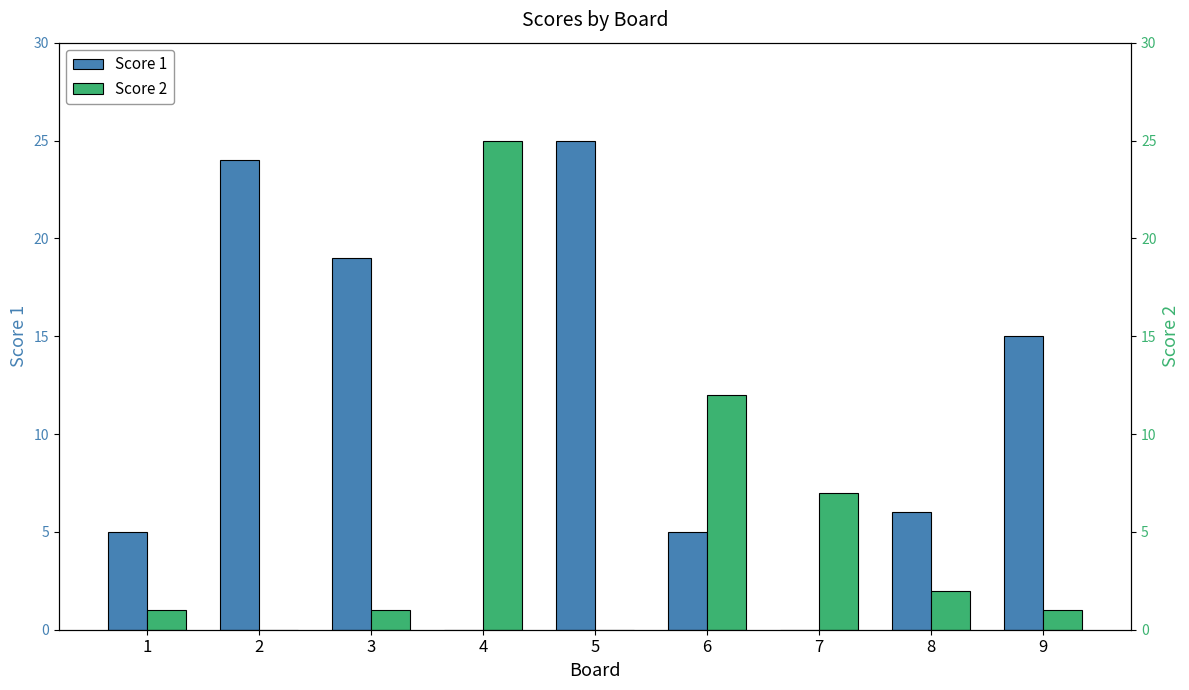

Does the chart contain any negative values?

No